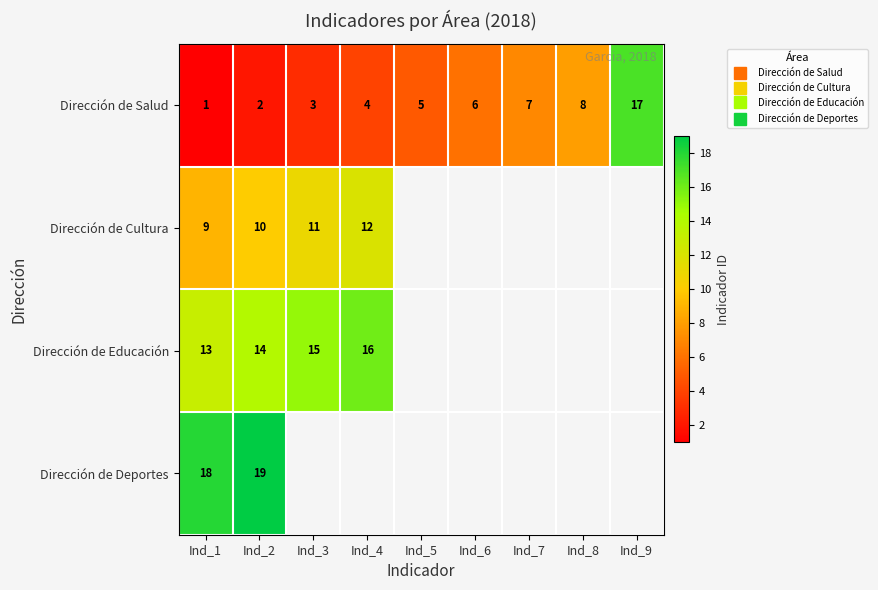

Which label corresponds to the smallest value in the chart?

Ind_1